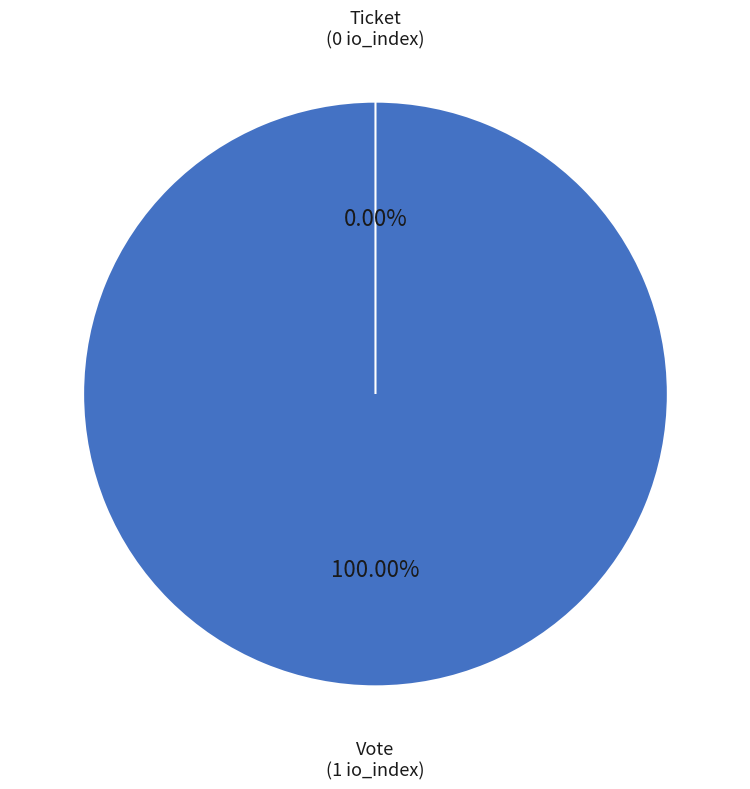

What is the change in value from Vote to Ticket?

-1